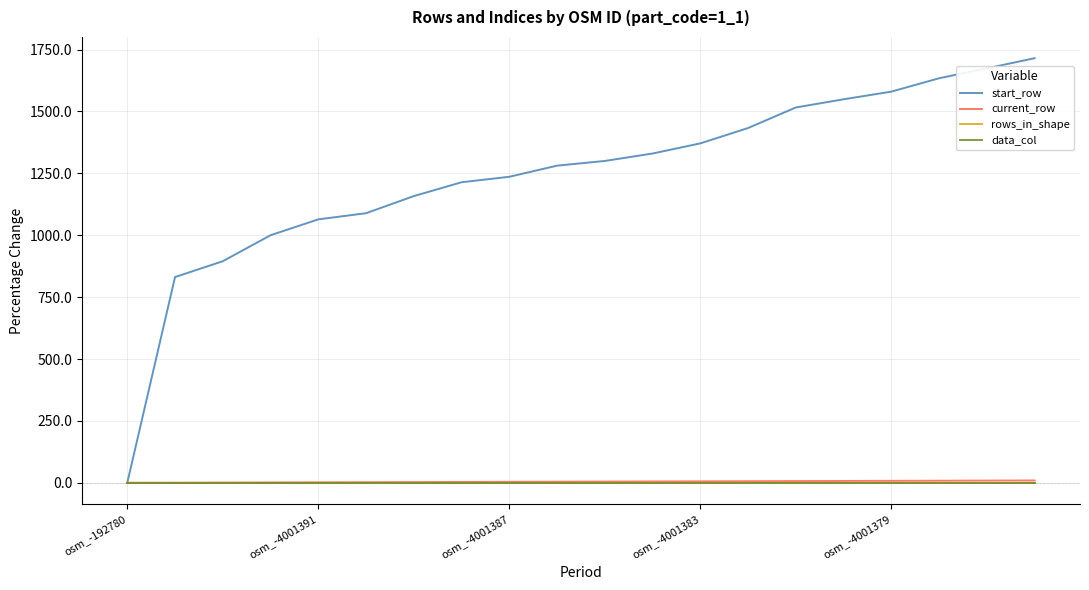

Which series has the largest total across all categories?

start_row